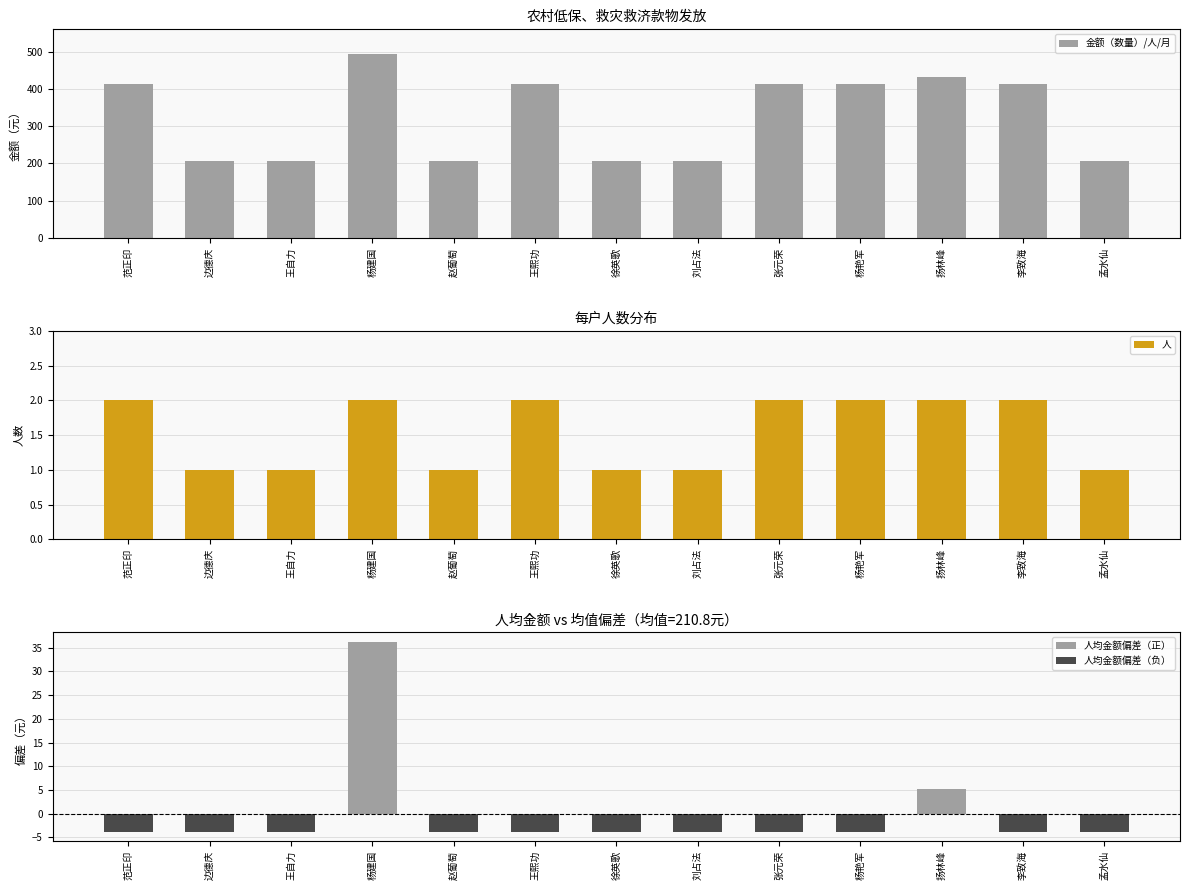

What is the label of the 4th bar from the right?

杨艳军